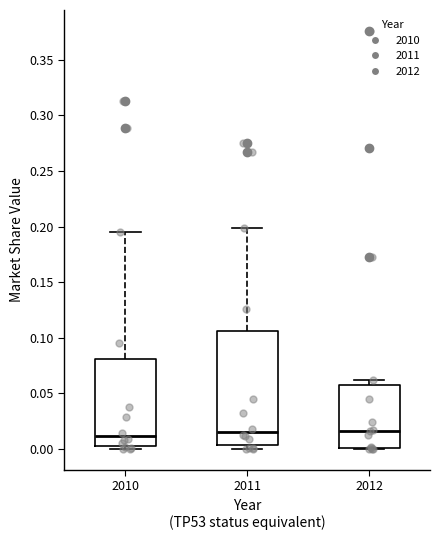

Reading left to right, transcribe this box plot: for each box, give where its median line is, the range the box spans, and where its two whiskers end, as read against the y-axis. The values are not printed on the chart, so give them approximately, as read against the axis.

2010: median 0.010, box 0.005 to 0.080, whiskers 0.000 to 0.195
2011: median 0.015, box 0.005 to 0.105, whiskers 0.000 to 0.200
2012: median 0.015, box 0.000 to 0.060, whiskers 0.000 to 0.060 (just above the box's upper edge)